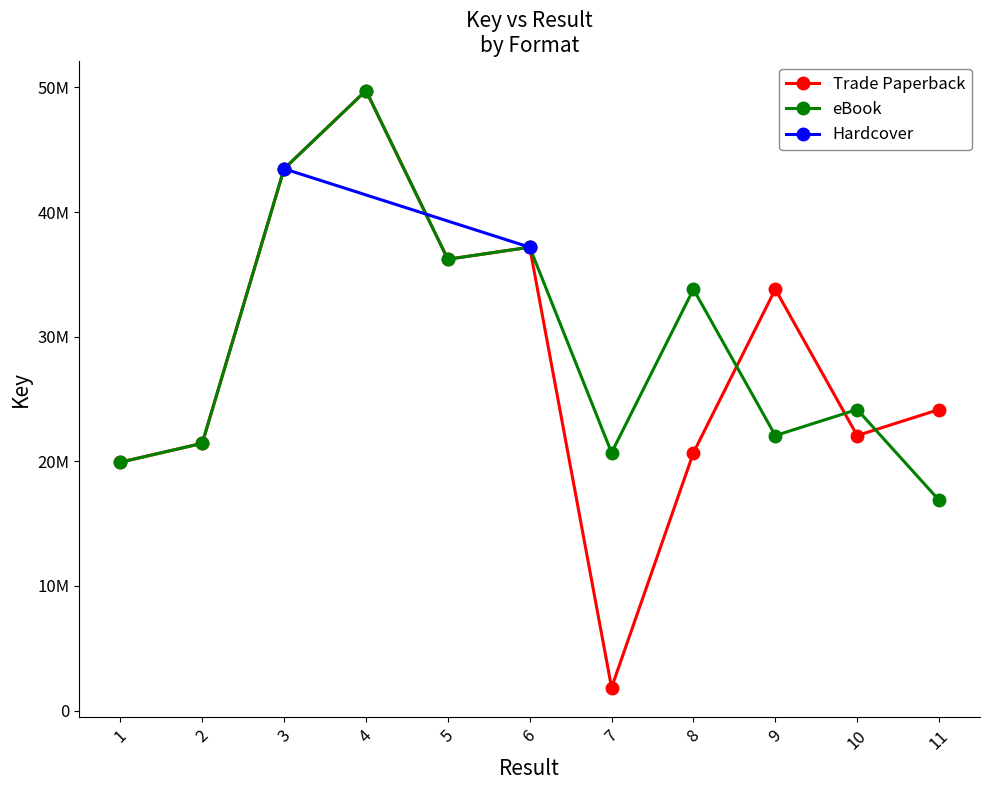

Which series changed the most between 4 and 7?

Trade Paperback